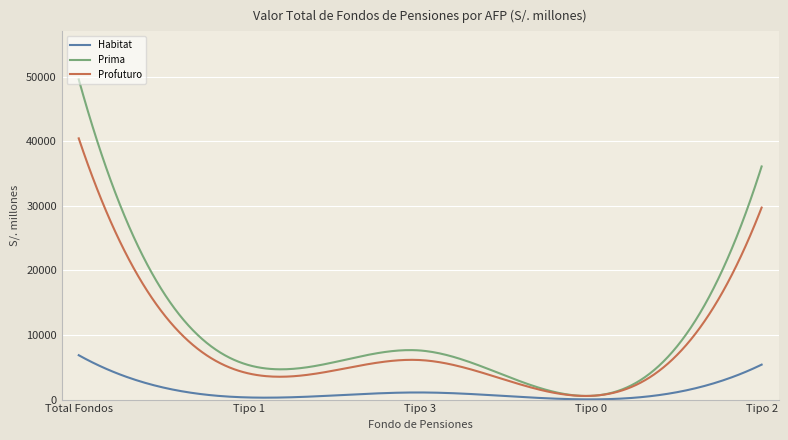

Rank the series by their maximum value, from lowest to highest.

Habitat, Profuturo, Prima